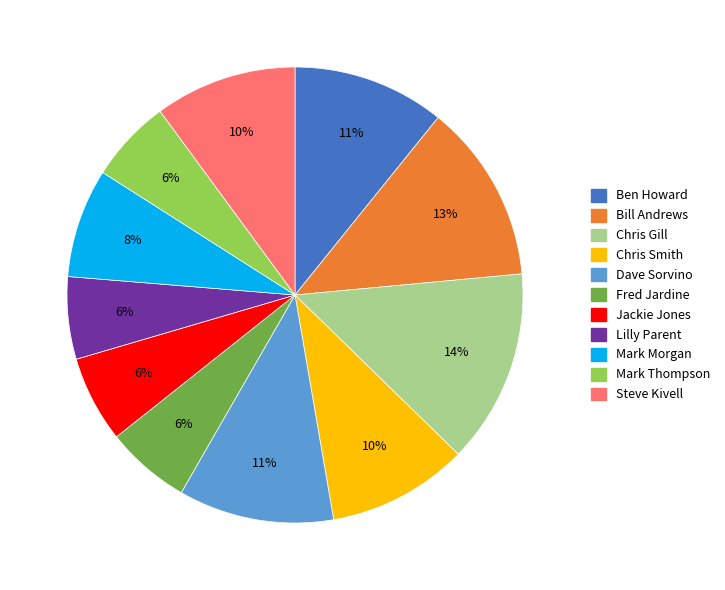

To the nearest percent, what portion does Dave Sorvino represent?

11%